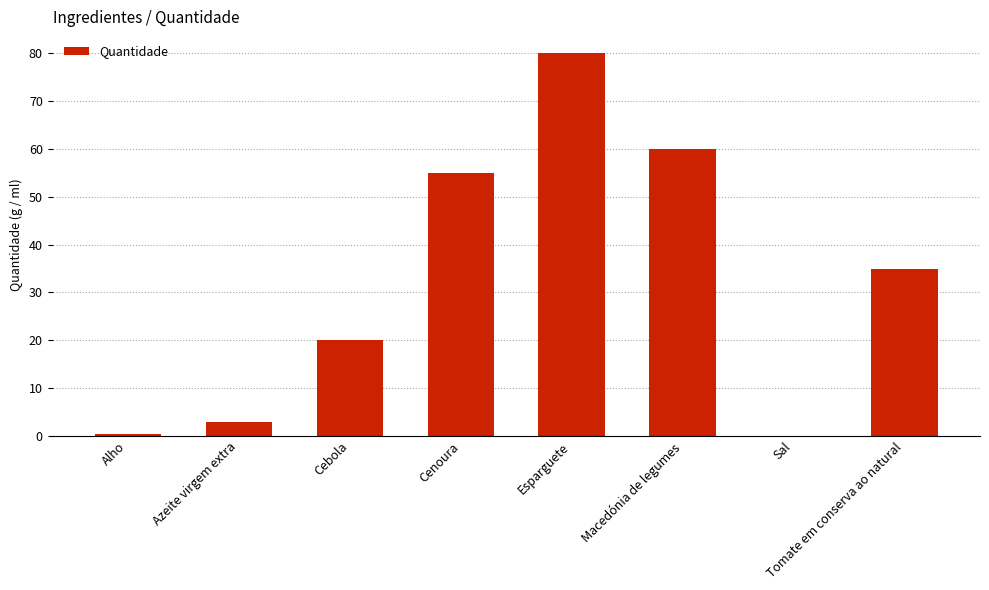

What value does the data have at Sal?

0.1